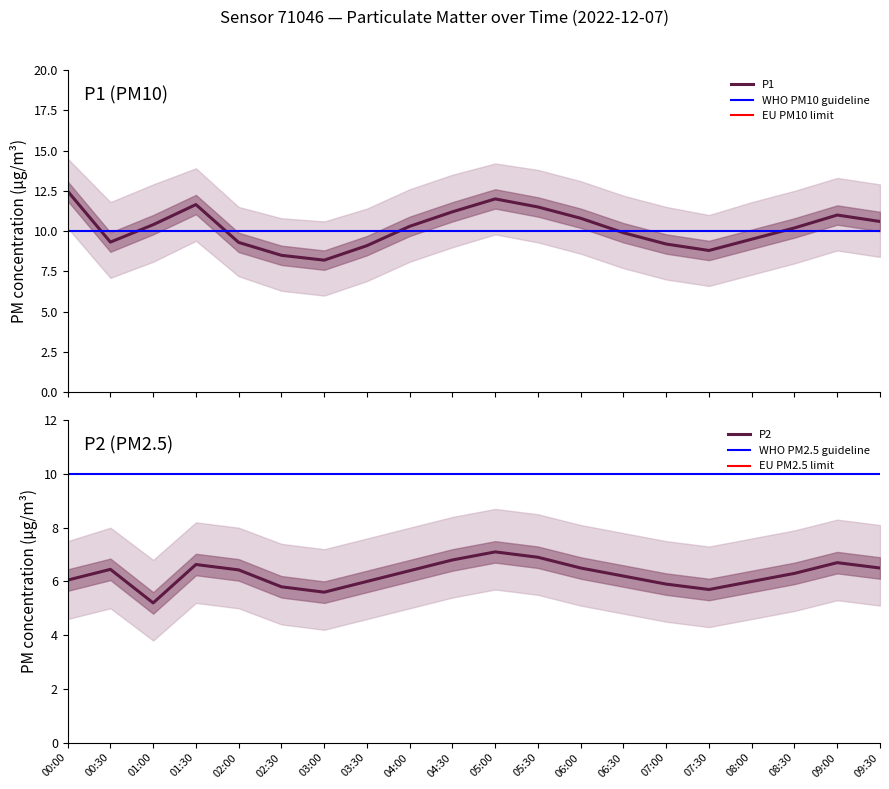

True or false: P2_lower and P2_upper intersect in this chart.

False